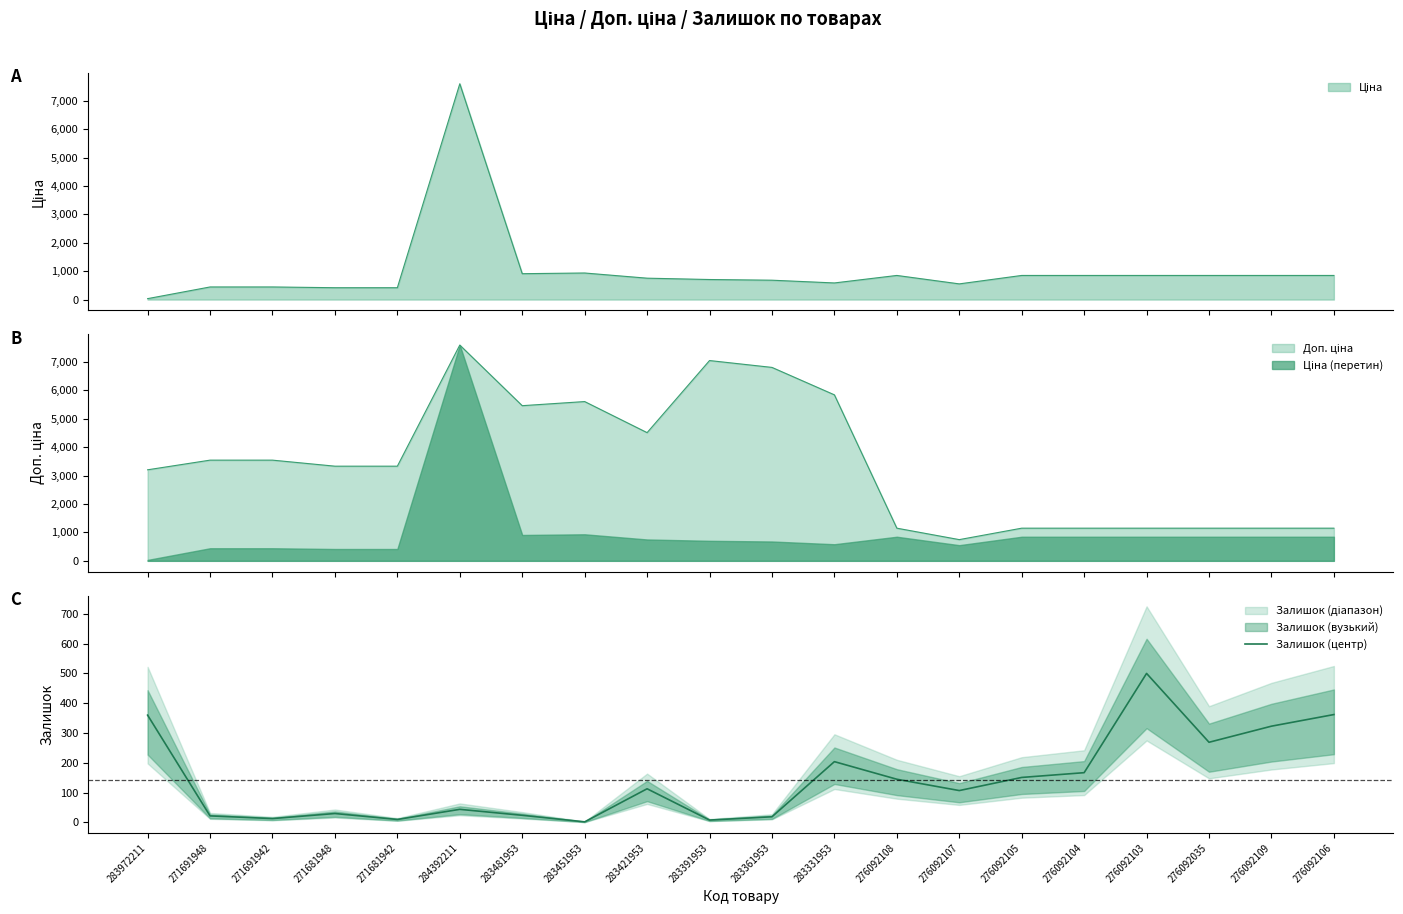

What is the label of the 1st point from the right?

276092106